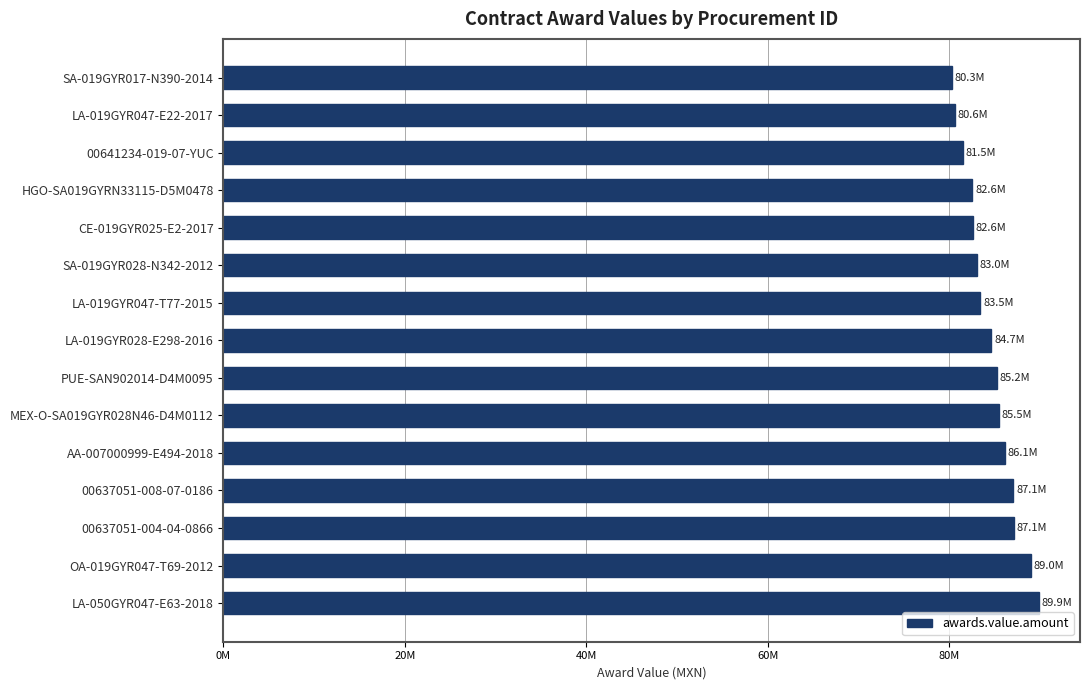

Are the bars horizontal?

Yes